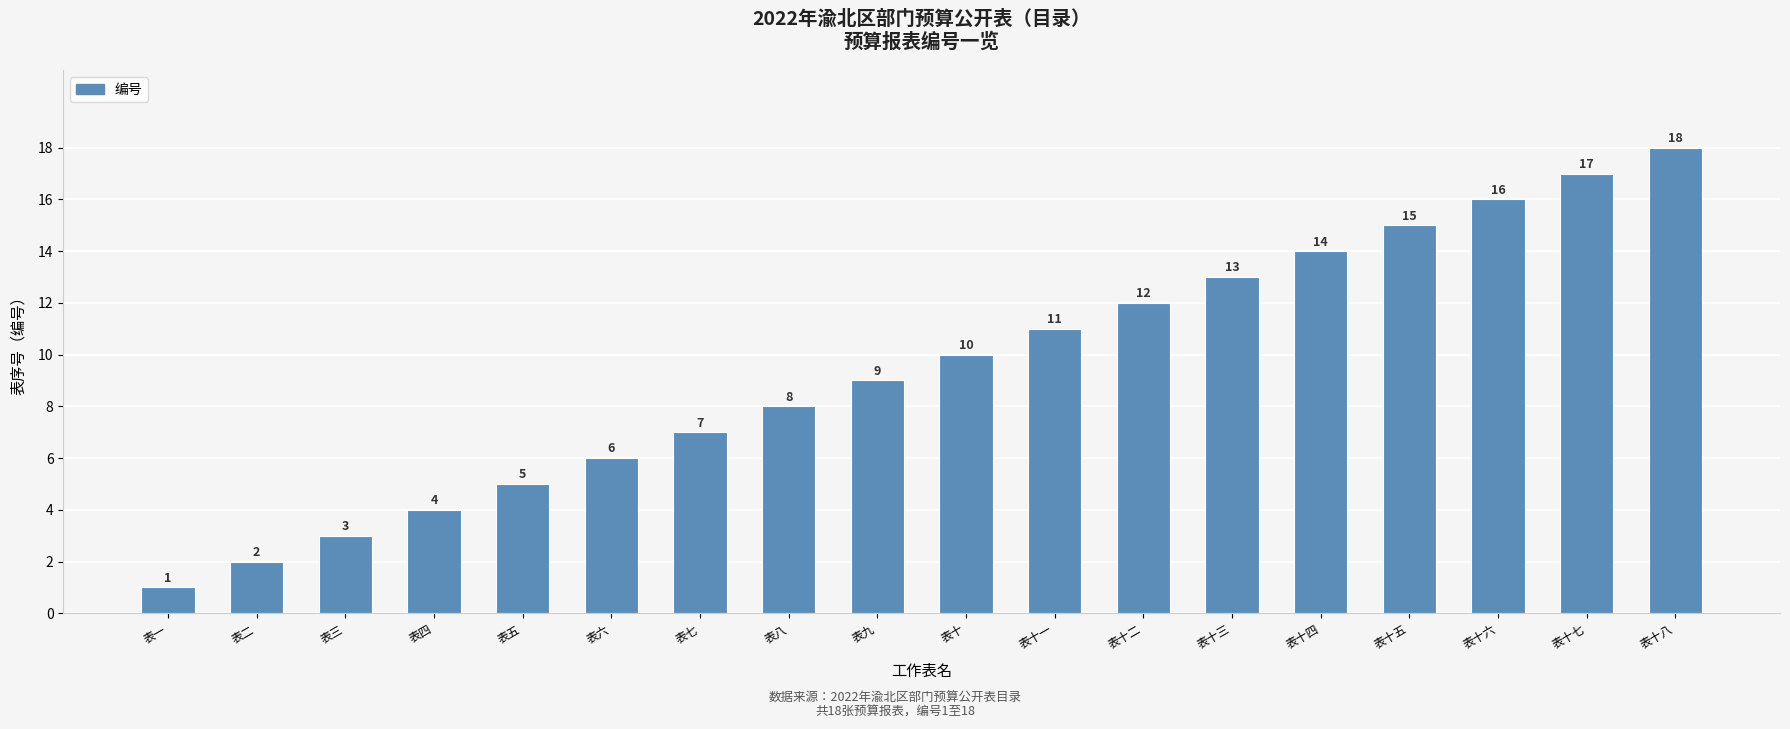

Between 表十三 and 表十四, which is larger?

表十四